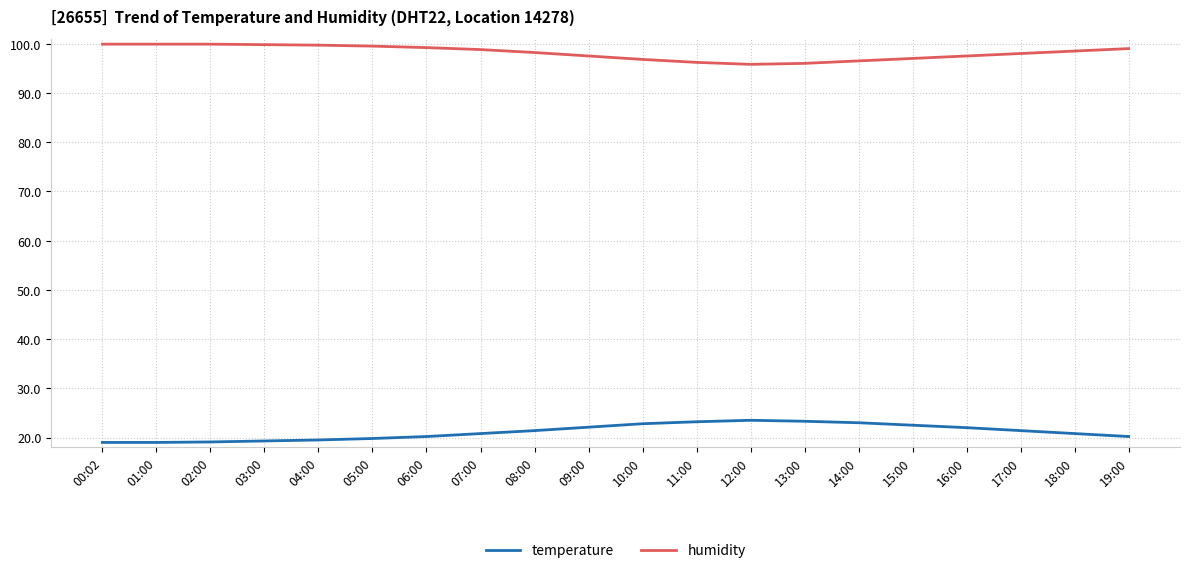

At how many categories does at least one series exceed 66?

20